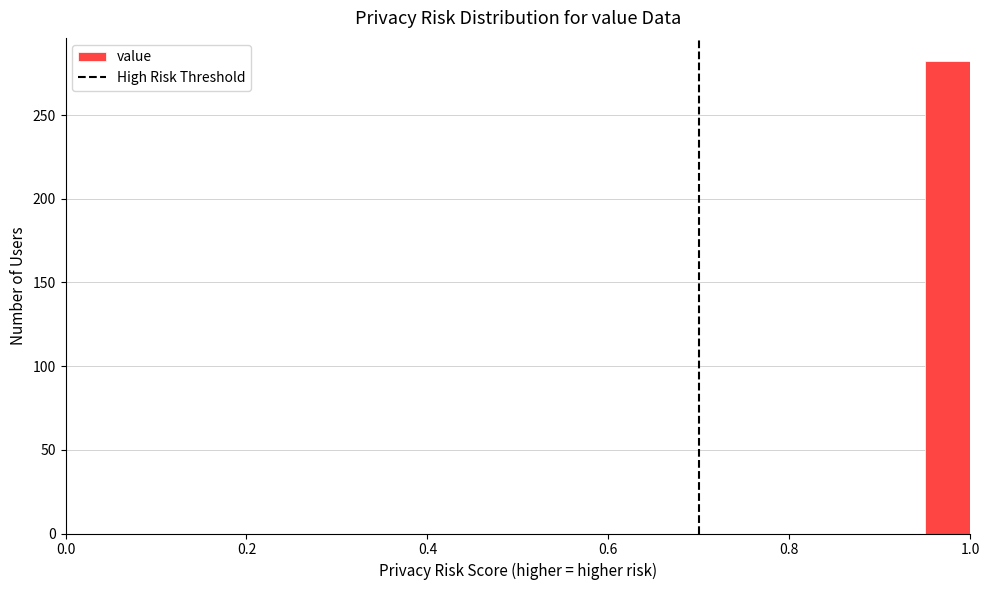

Around what value on the x-axis is the tallest bar? Give the approximate position of its centre, as read against the axis.

0.98